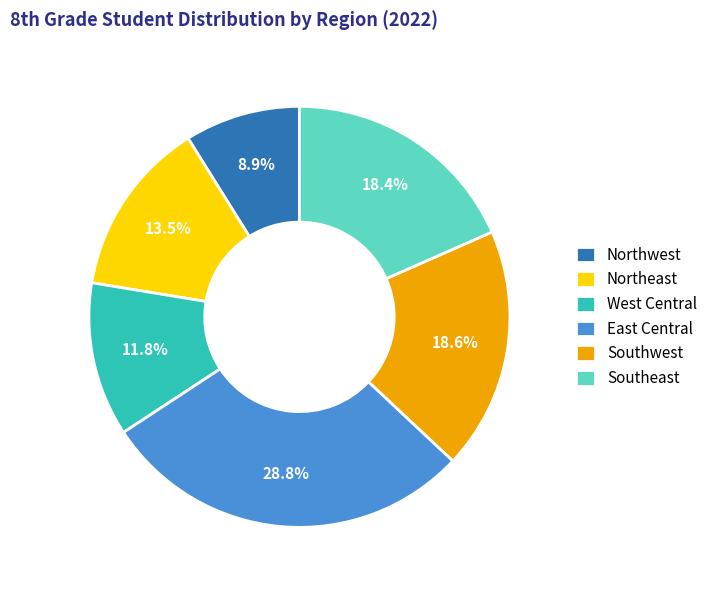

Is it true that West Central is 12% of the pie?

True